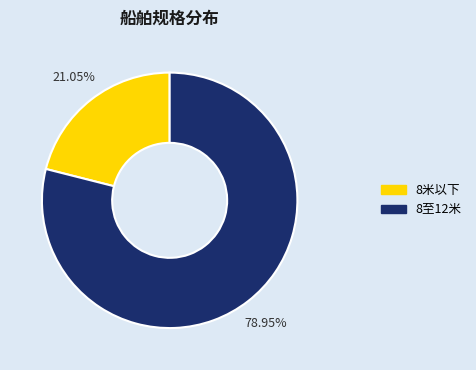

Is there any slice that represents more than half of the pie?

Yes